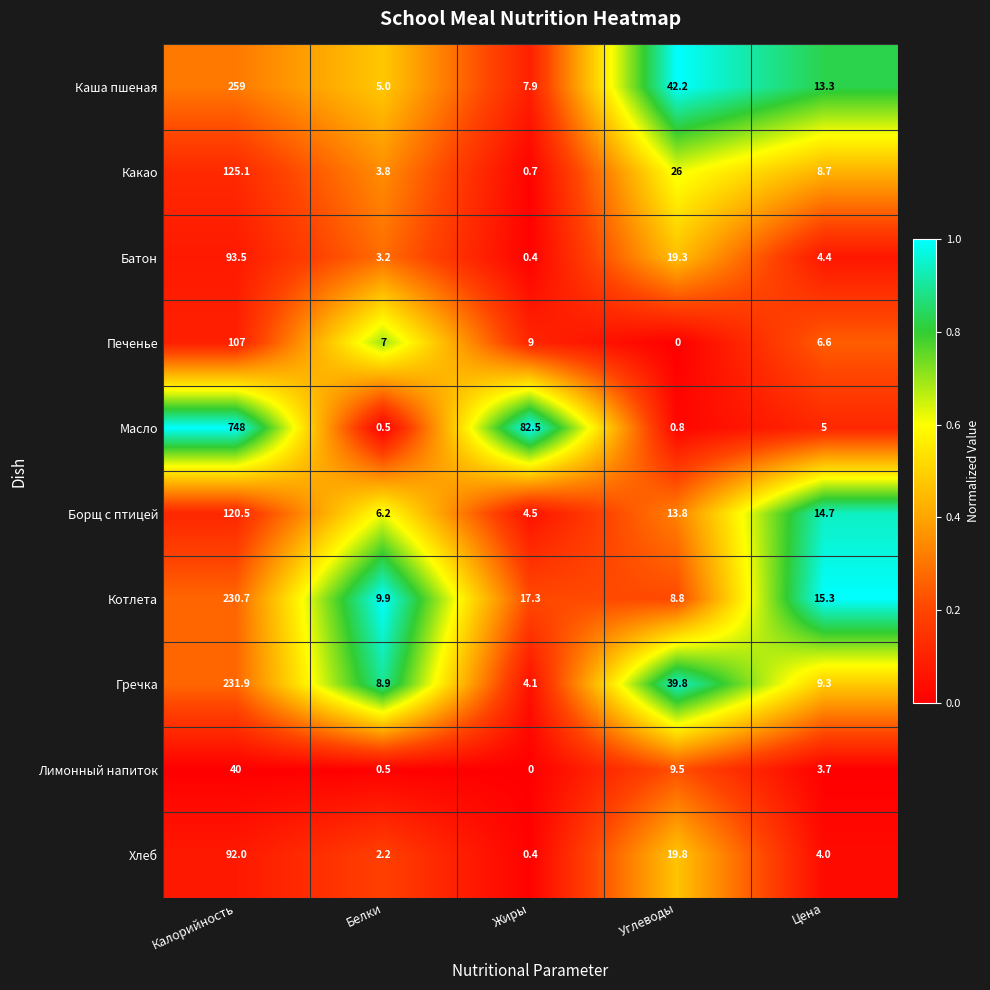

At which category is the sum across all series the highest?

Калорийность